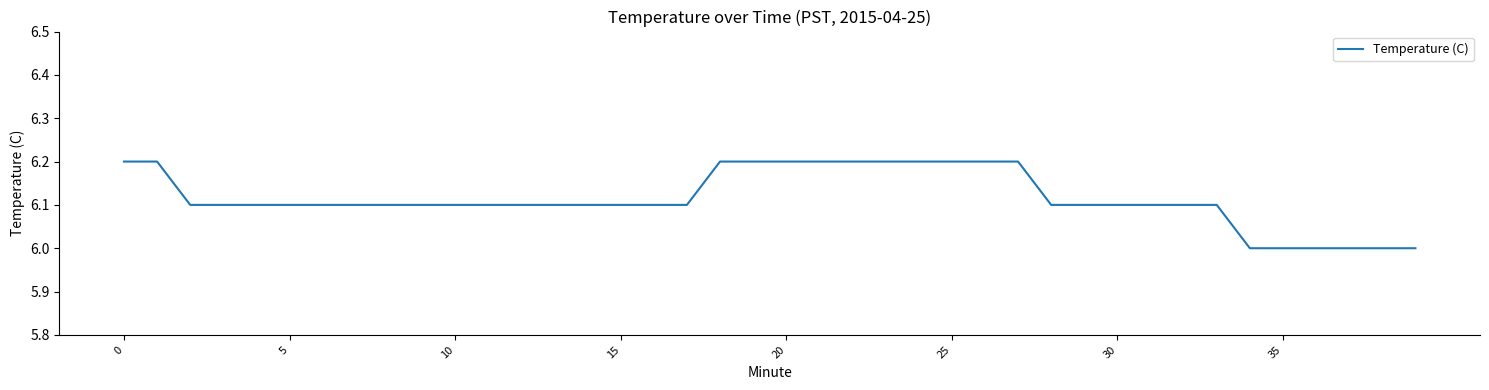

Reading left to right, extract all data points from this chart.

6.2	6.2	6.1	6.1	6.1	6.1	6.1	6.1	6.1	6.1	6.1	6.1	6.1	6.1	6.1	6.1	6.1	6.1	6.2	6.2	6.2	6.2	6.2	6.2	6.2	6.2	6.2	6.2	6.1	6.1	6.1	6.1	6.1	6.1	6.0	6.0	6.0	6.0	6.0	6.0